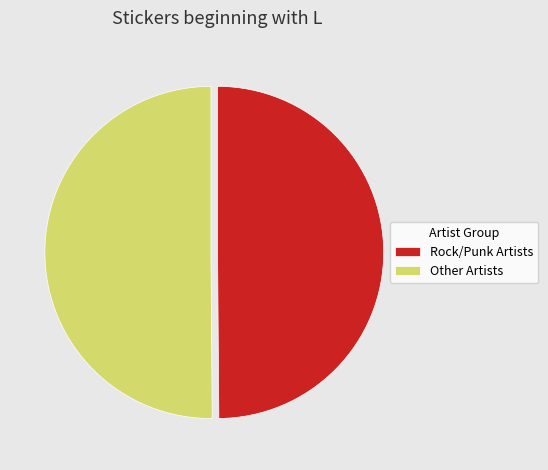

How many slices are in this pie chart?

2